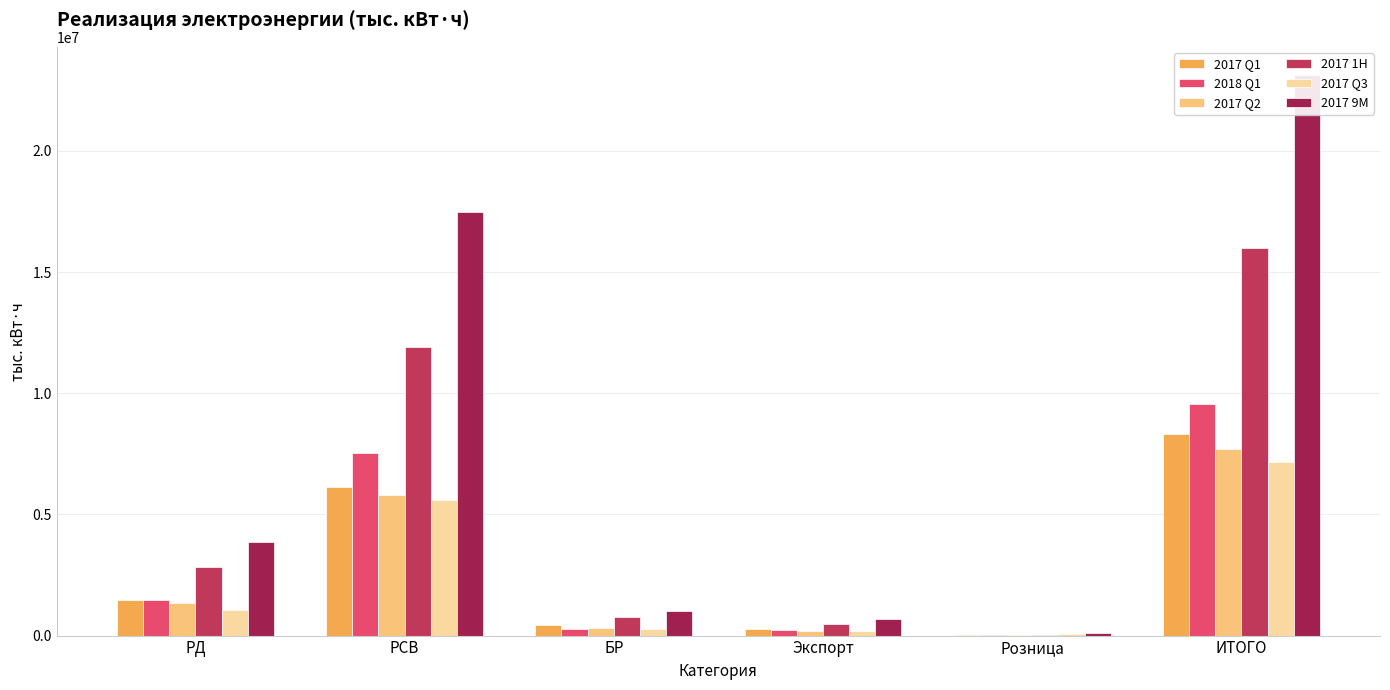

What is the total value across all series at Розница?

267718.9